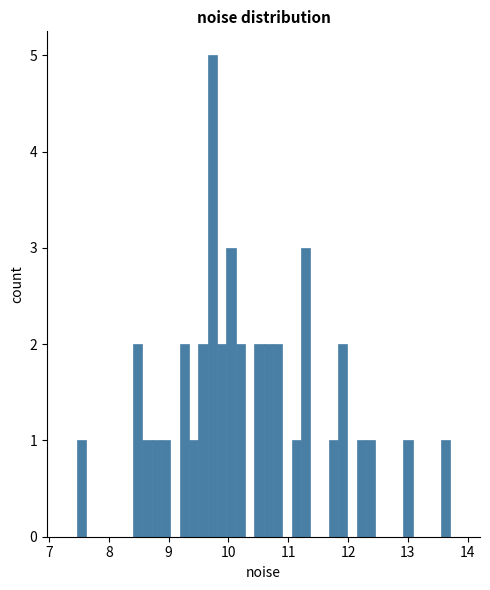

Around what value on the x-axis is the tallest bar? Give the approximate position of its centre, as read against the axis.

9.7